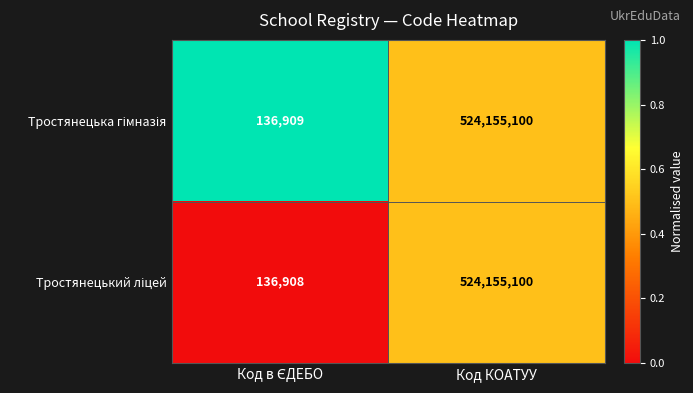

What is the smallest value displayed?

136908